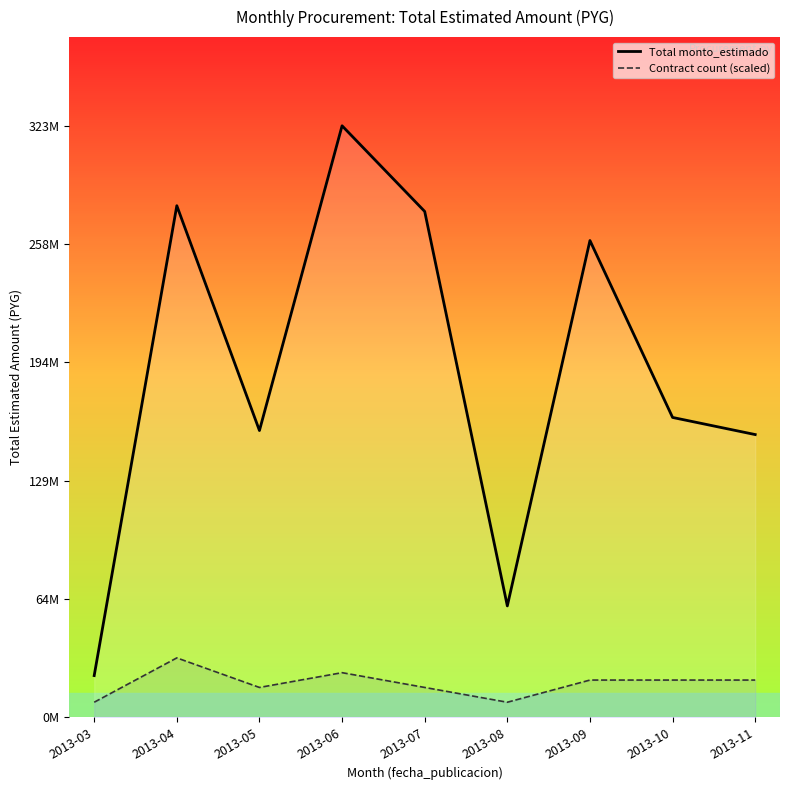

What is the difference between the maximum and minimum values in the Contract count (scaled) series?

24254584.5